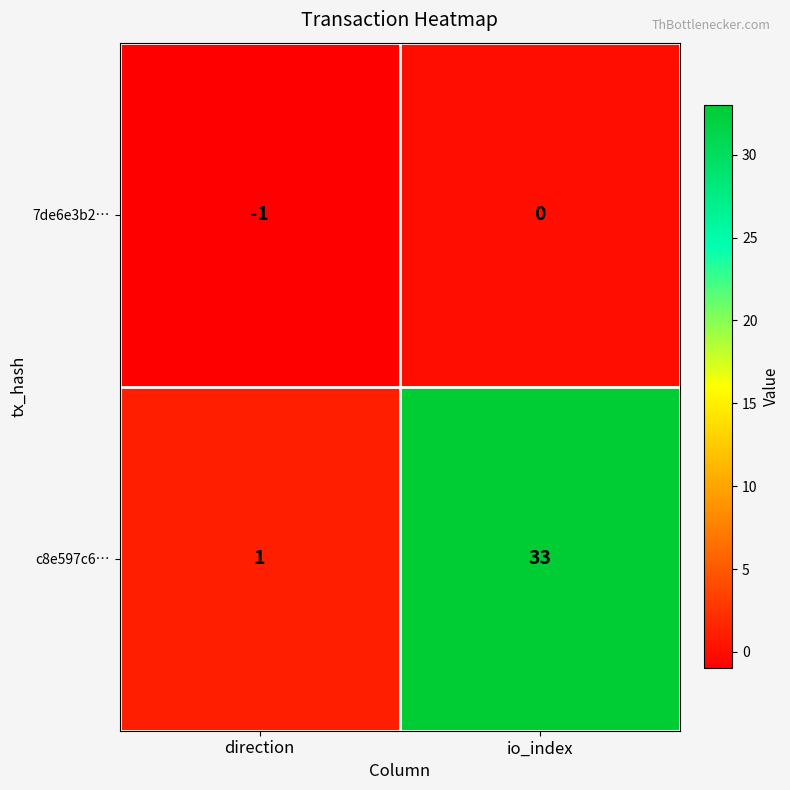

At which category is the sum across all series the highest?

io_index